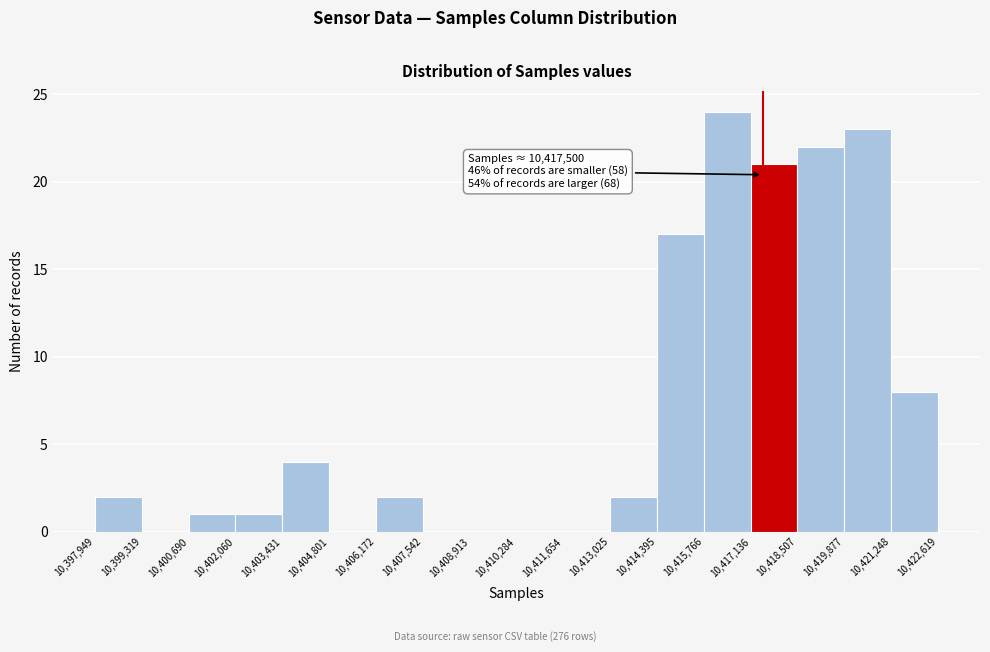

Which range on the x-axis has the tallest bar?

10,415,766 to 10,417,136